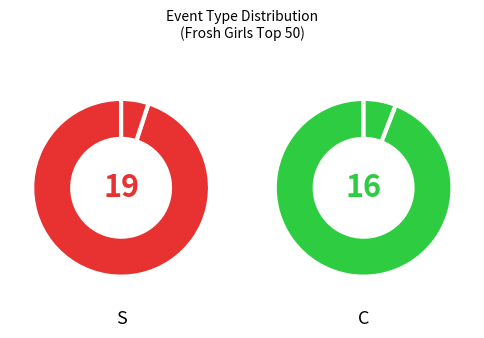

Which slice is the largest?

S